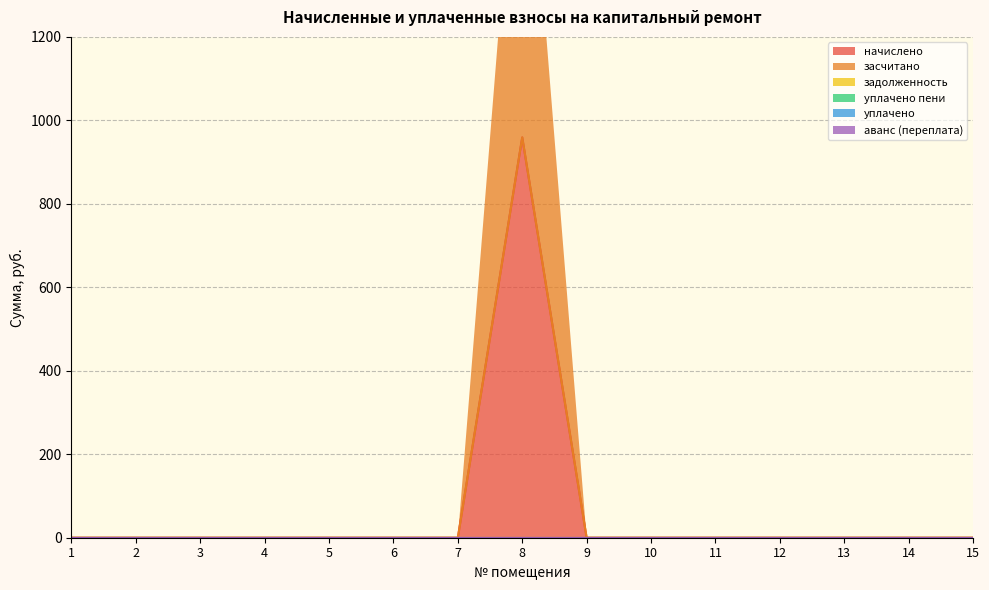

Between 4 and 8, which is larger?

8